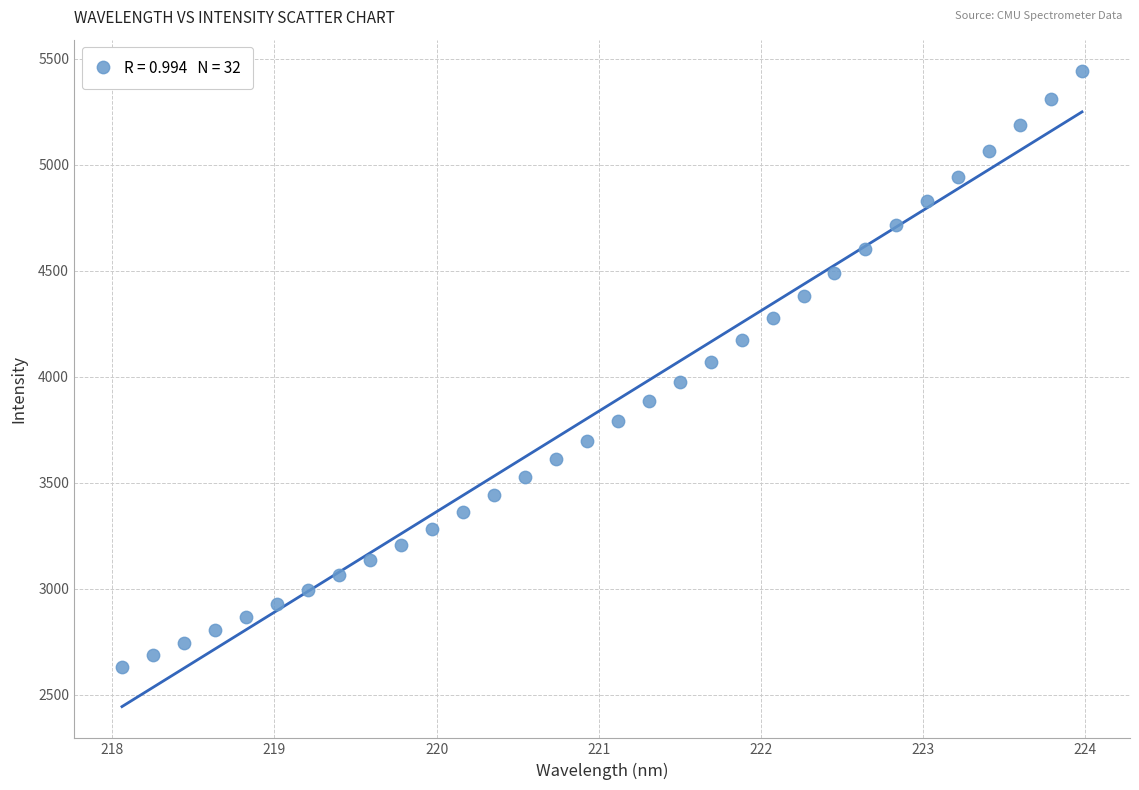

What is the range of Y values (max minus min)?

2809.9